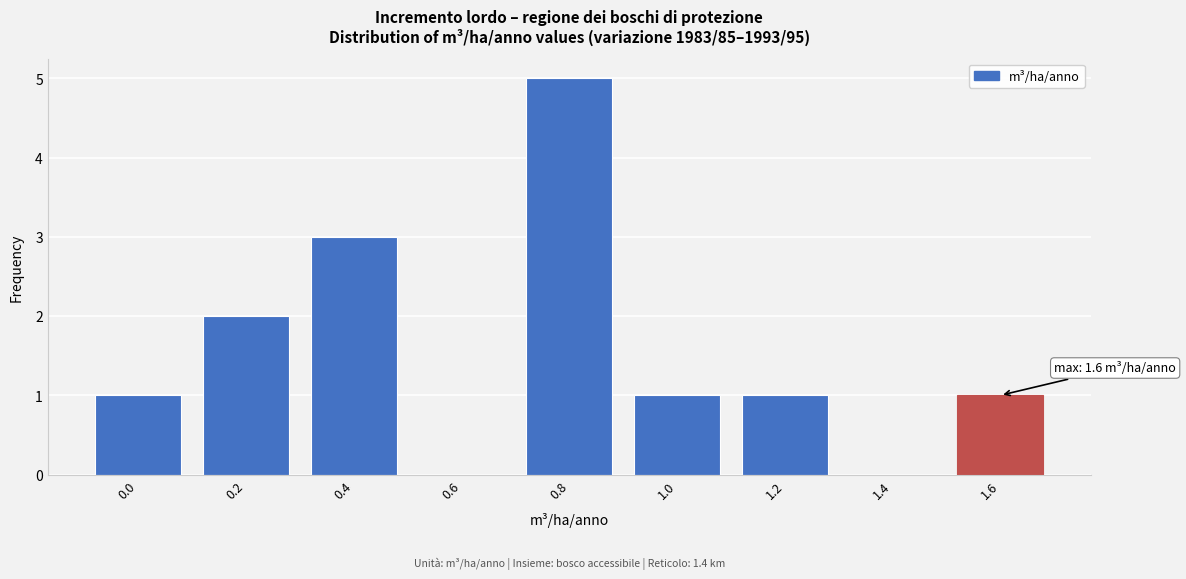

Reading right to left, extract all data points from this chart.

1.6=1	1.4=0	1.2=1	1.0=1	0.8=5	0.6=0	0.4=3	0.2=2	0.0=1